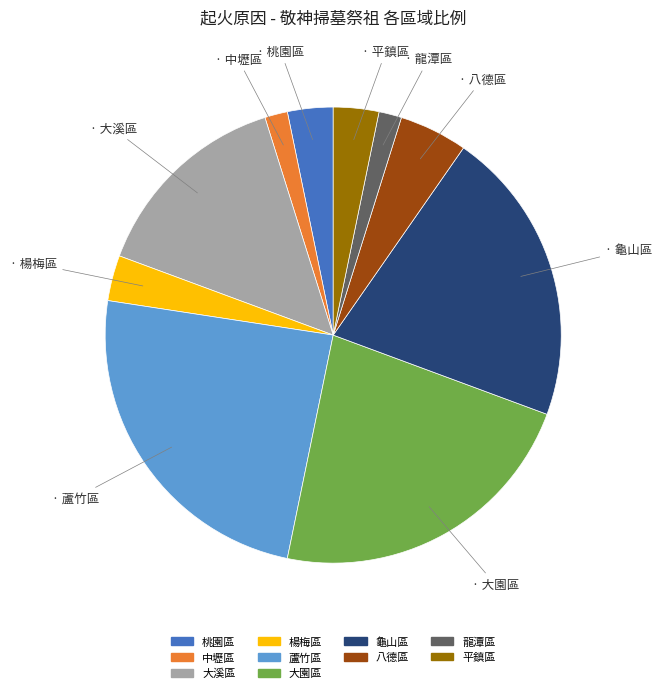

Is there a majority slice in this chart?

No